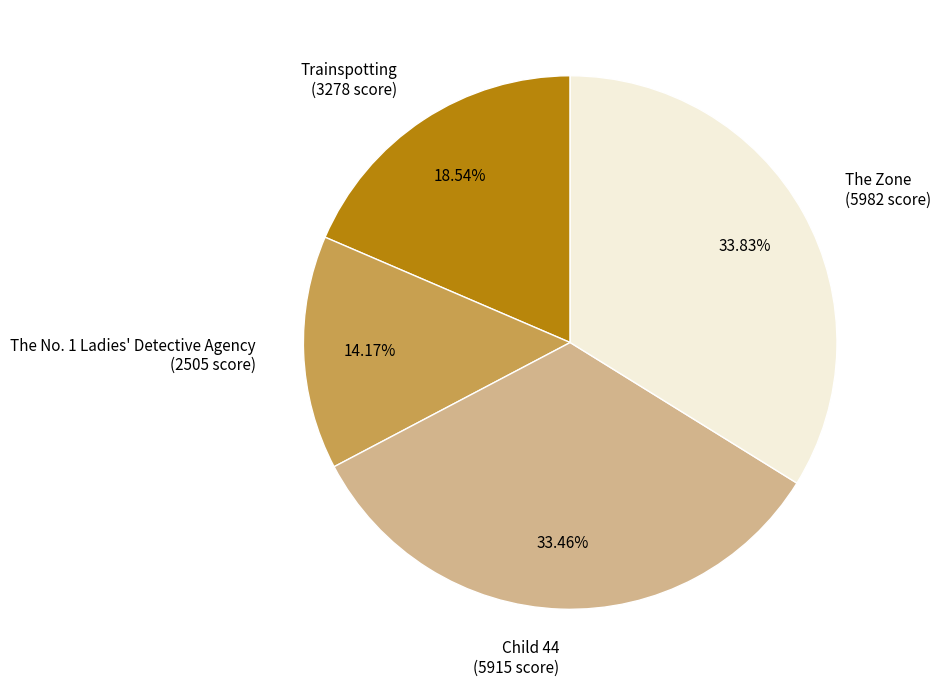

How many slices are in this pie chart?

4